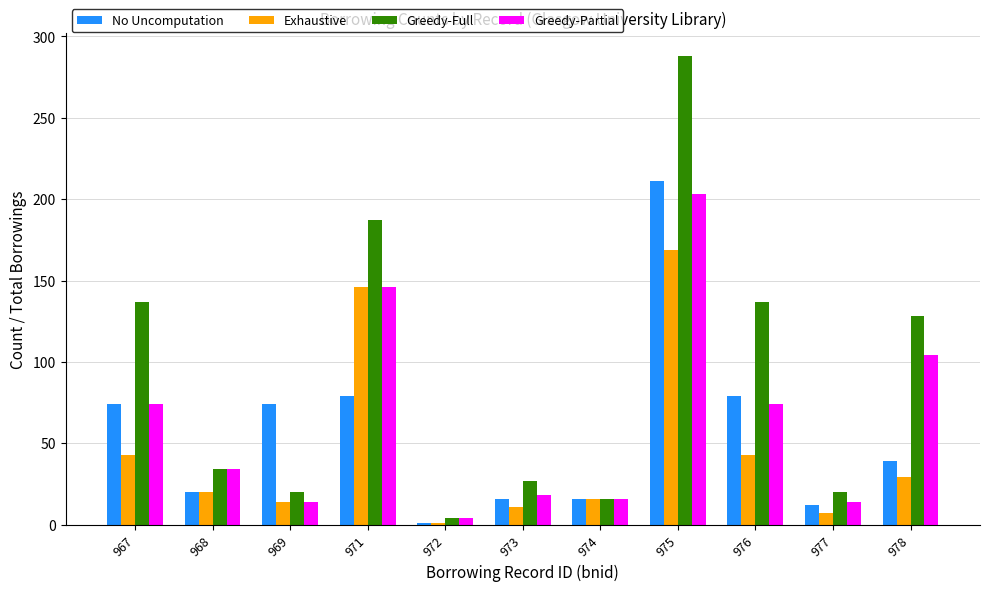

What is the sum of all Greedy-Full values?

998